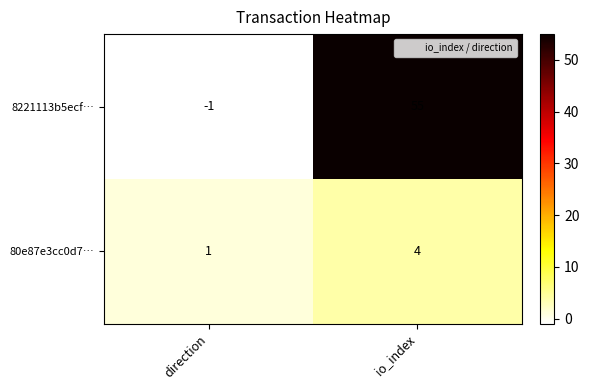

What is the sum of the 80e87e3cc0d7… values at direction and io_index?

5